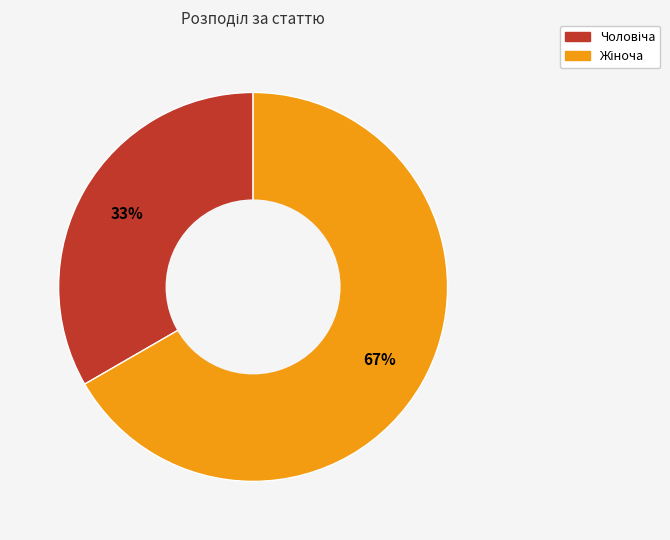

Is there a majority slice in this chart?

Yes